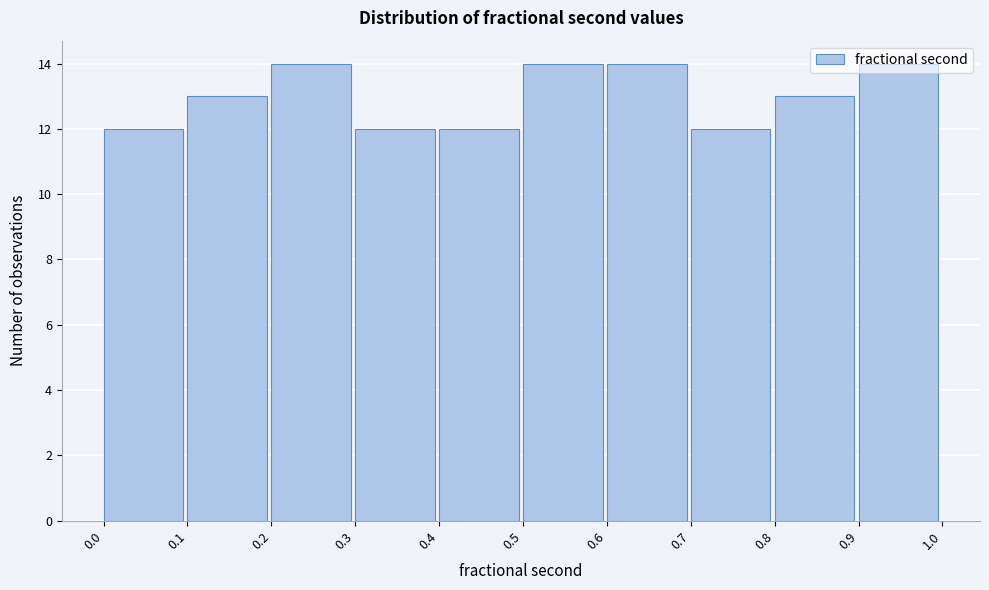

Reading left to right, transcribe this chart: for each bar, give the range it covers on the x-axis and its height. The values are not printed on the chart, so give them approximately, as read against the axis.

0.0 to 0.1: 12
0.1 to 0.2: 13
0.2 to 0.3: 14
0.3 to 0.4: 12
0.4 to 0.5: 12
0.5 to 0.6: 14
0.6 to 0.7: 14
0.7 to 0.8: 12
0.8 to 0.9: 13
0.9 to 1.0: 14